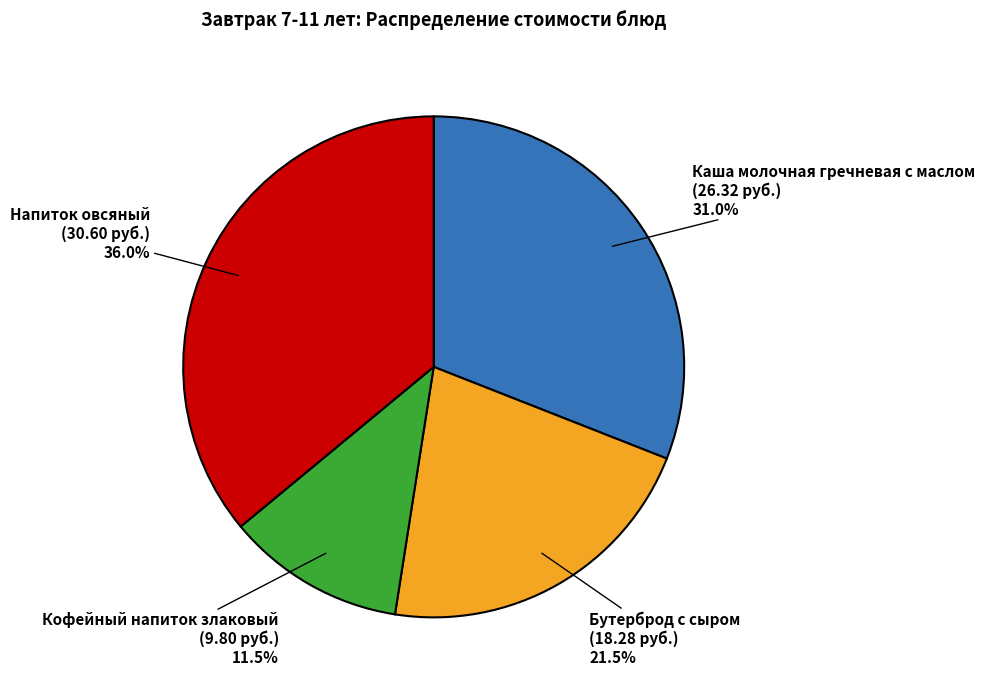

Rank the categories by value from highest to lowest.

Напиток овсяный, Каша молочная гречневая с маслом, Бутерброд с сыром, Кофейный напиток злаковый